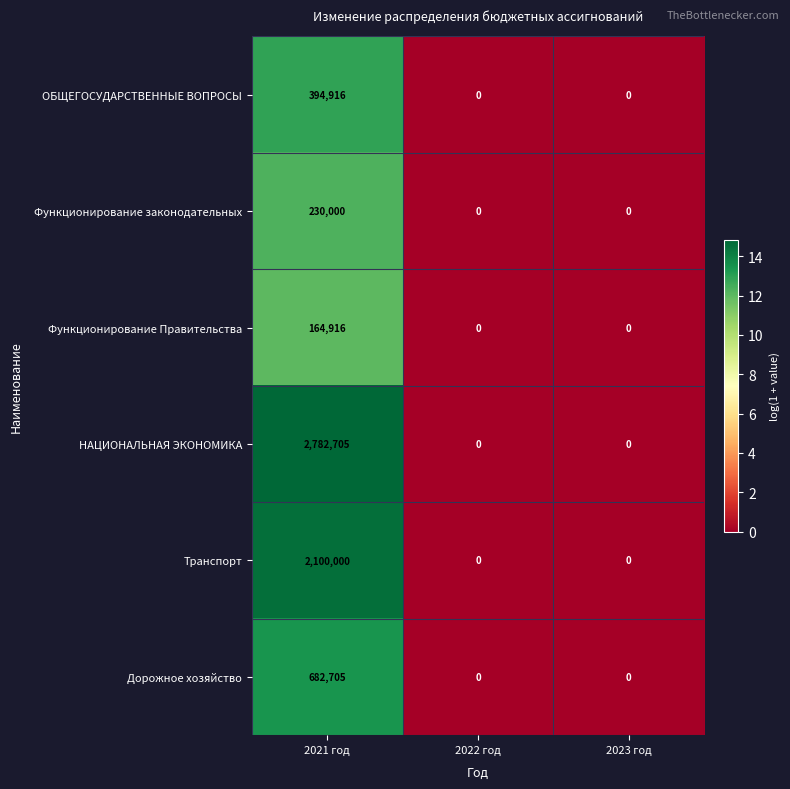

Rank the series at 2021 год from lowest to highest value.

Функционирование Правительства, Функционирование законодательных, ОБЩЕГОСУДАРСТВЕННЫЕ ВОПРОСЫ, Дорожное хозяйство, Транспорт, НАЦИОНАЛЬНАЯ ЭКОНОМИКА